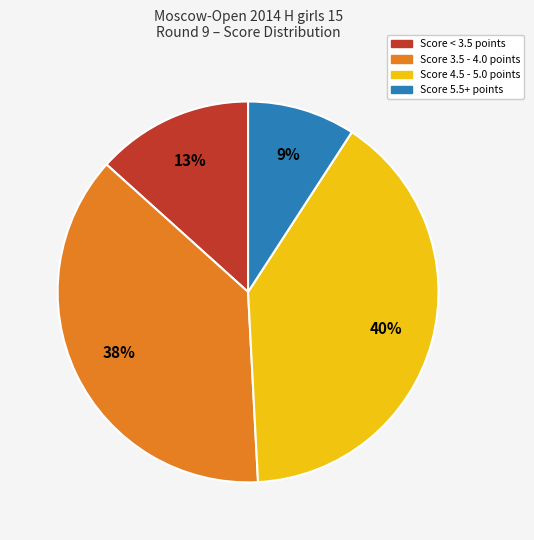

Is there a majority slice in this chart?

No